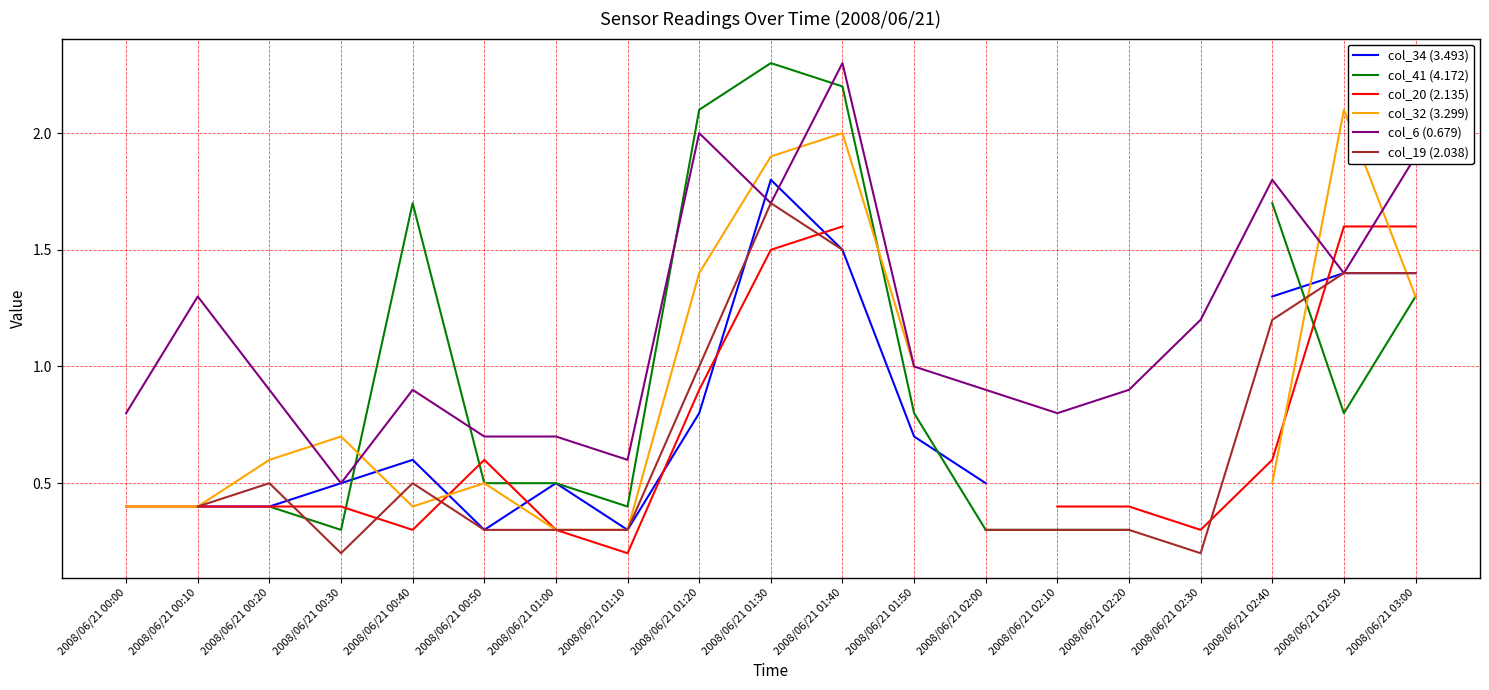

What is the label of the 14th point from the left?

2008/06/21 02:10